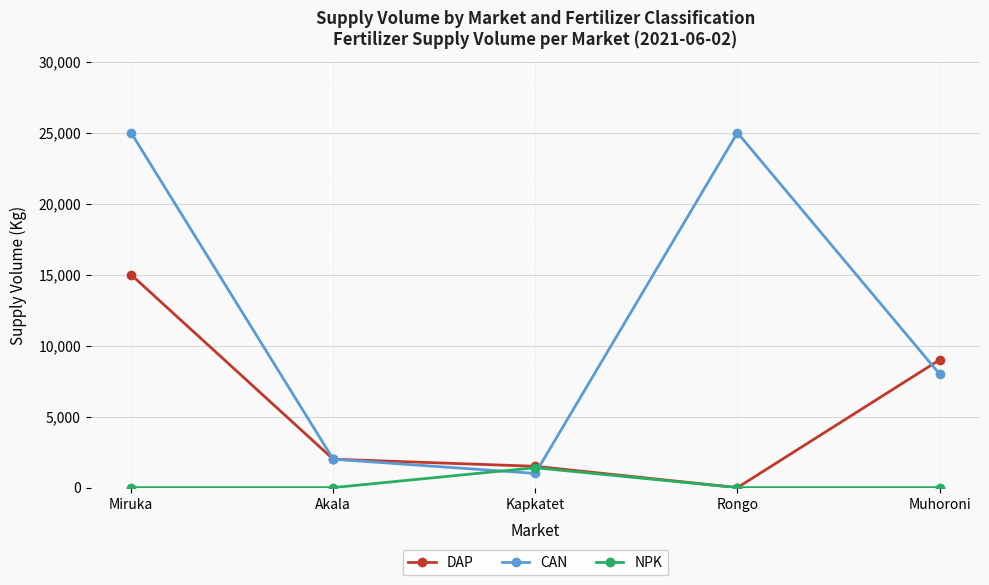

What are all the series names shown in the legend?

DAP, CAN, NPK